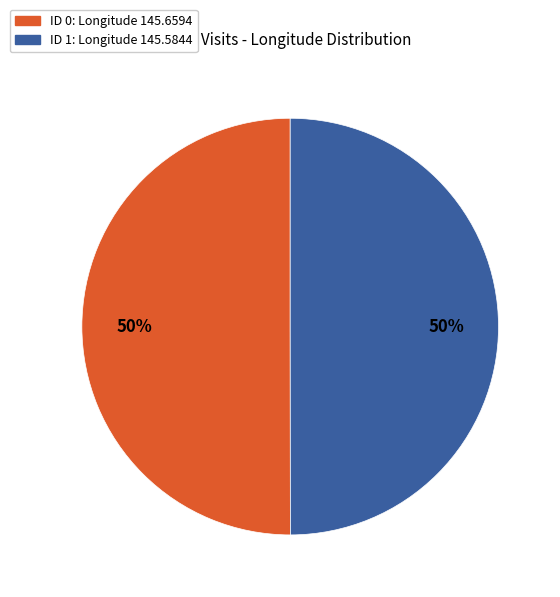

To the nearest percent, what is the average slice percentage?

50%